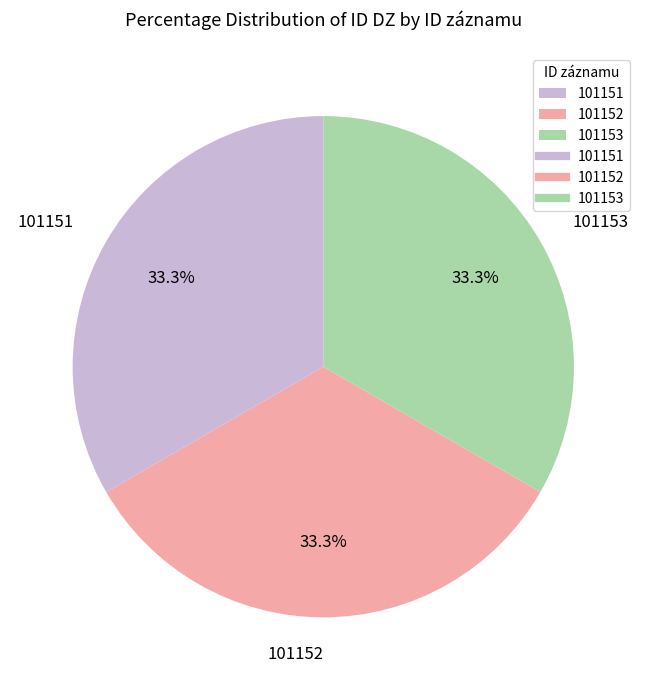

Is it true that 101153 is 28% of the pie?

False